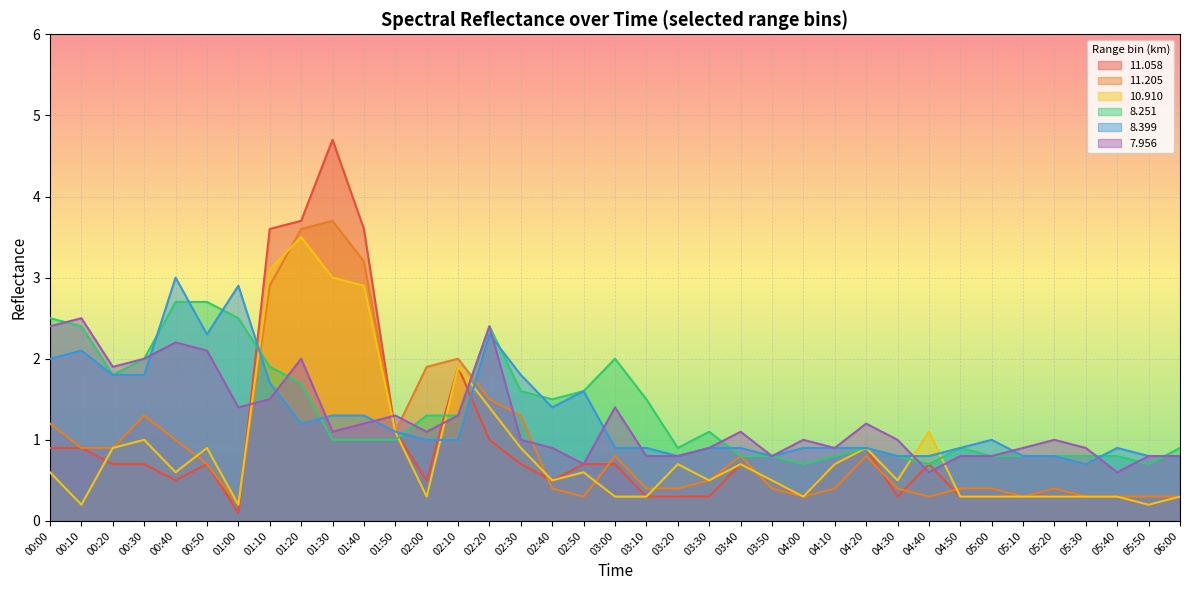

At 05:00, list the series in order from largest to smallest.

8.399, 8.251, 7.956, 11.205, 11.058, 10.910